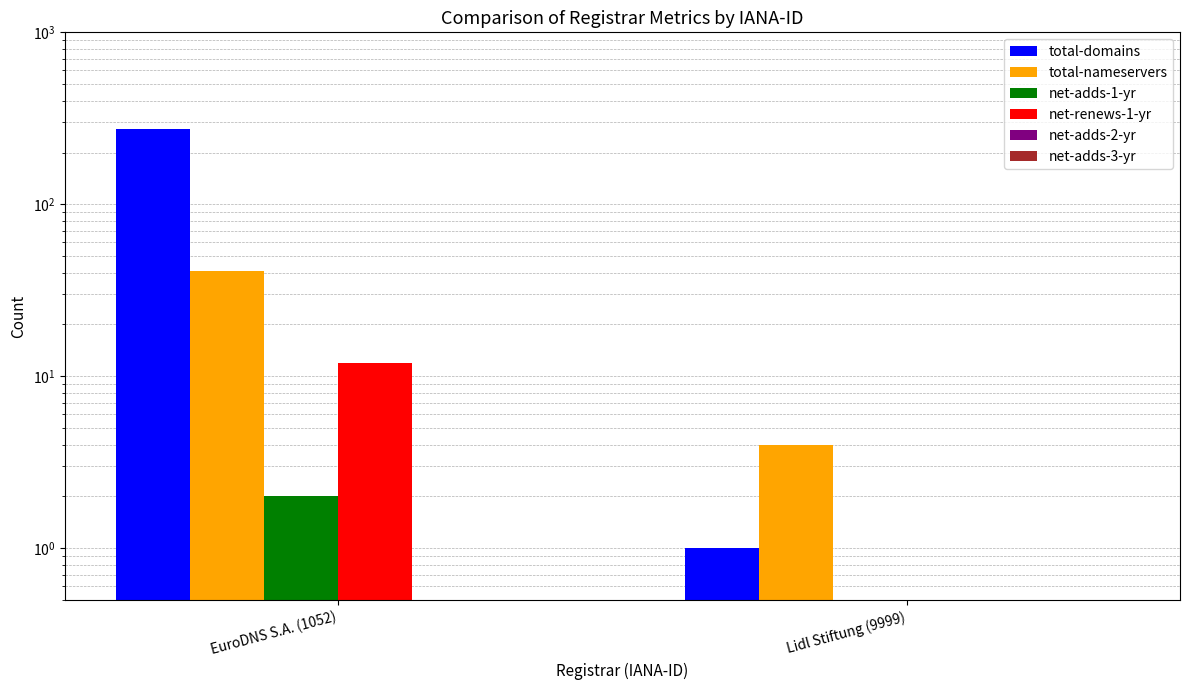

What is the sum of all net-renews-1-yr values?

12